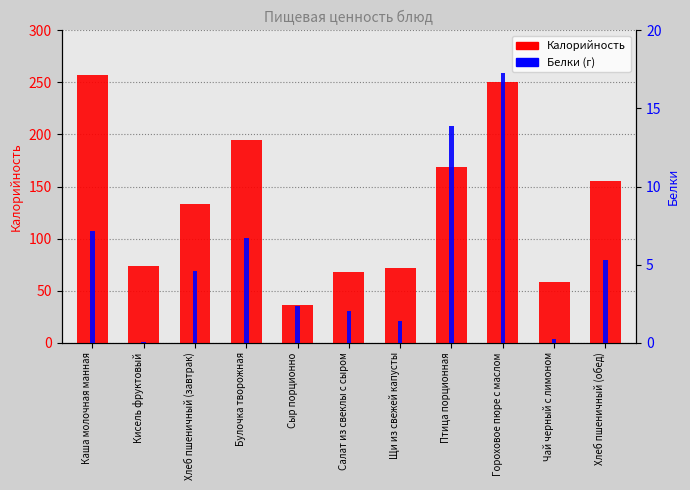

Which has a higher value, Салат из свеклы с сыром or Чай черный с лимоном?

Салат из свеклы с сыром